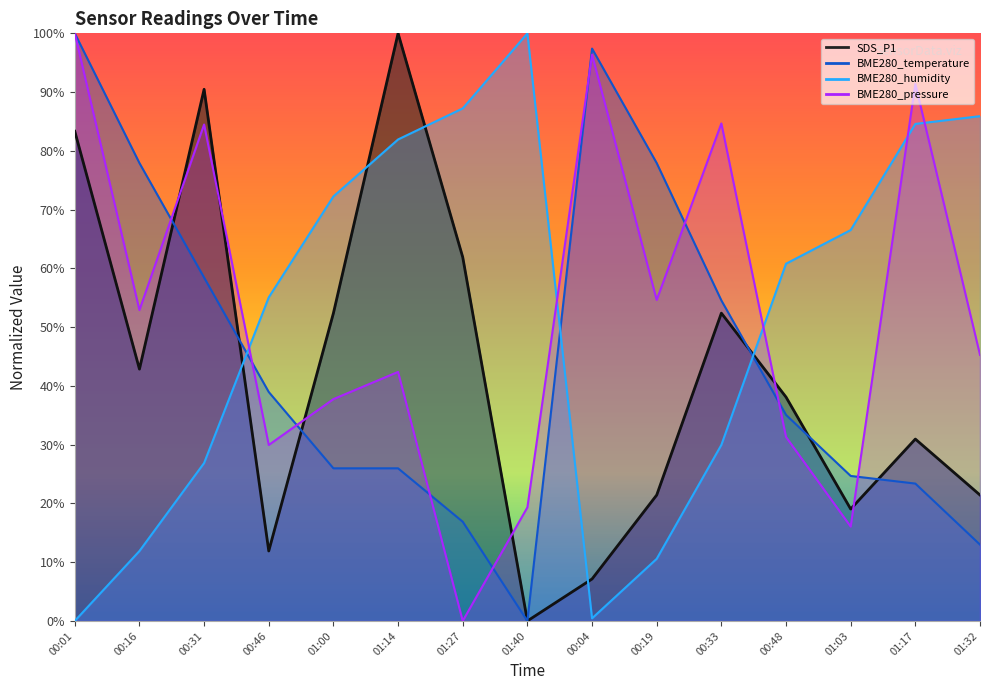

At 01:03, list the series in order from largest to smallest.

BME280_humidity, BME280_temperature, SDS_P1, BME280_pressure_norm